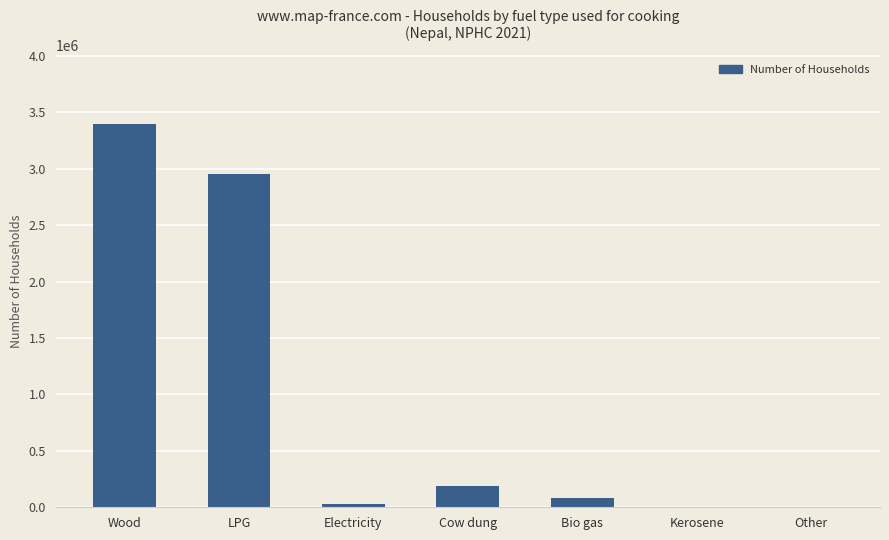

The chart shows a value of 1400885 at Wood. True or false?

False